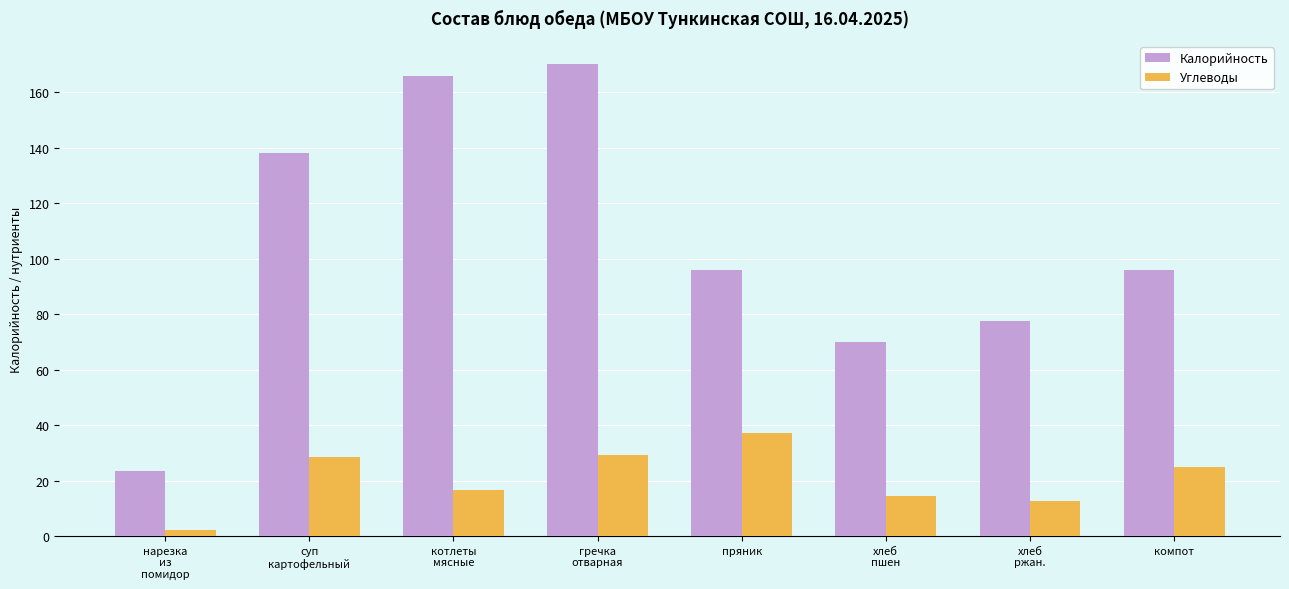

Which series has the largest range (max minus min)?

Калорийность